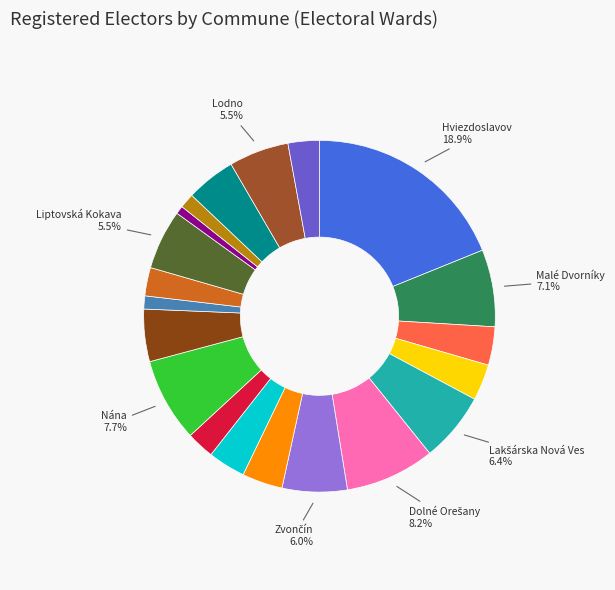

Is there a majority slice in this chart?

No